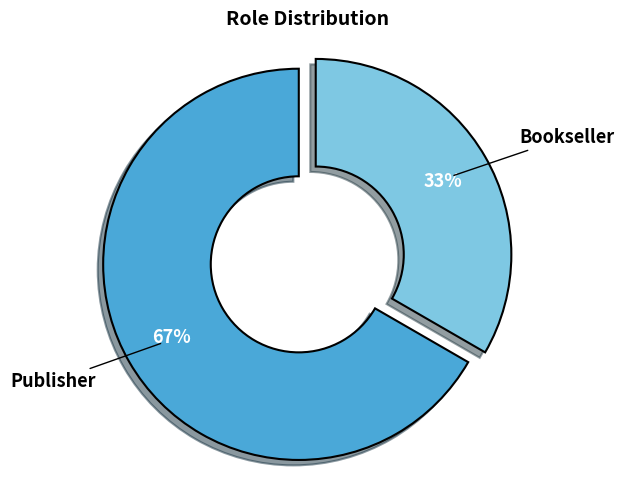

True or false: Publisher accounts for 67% of the total.

True